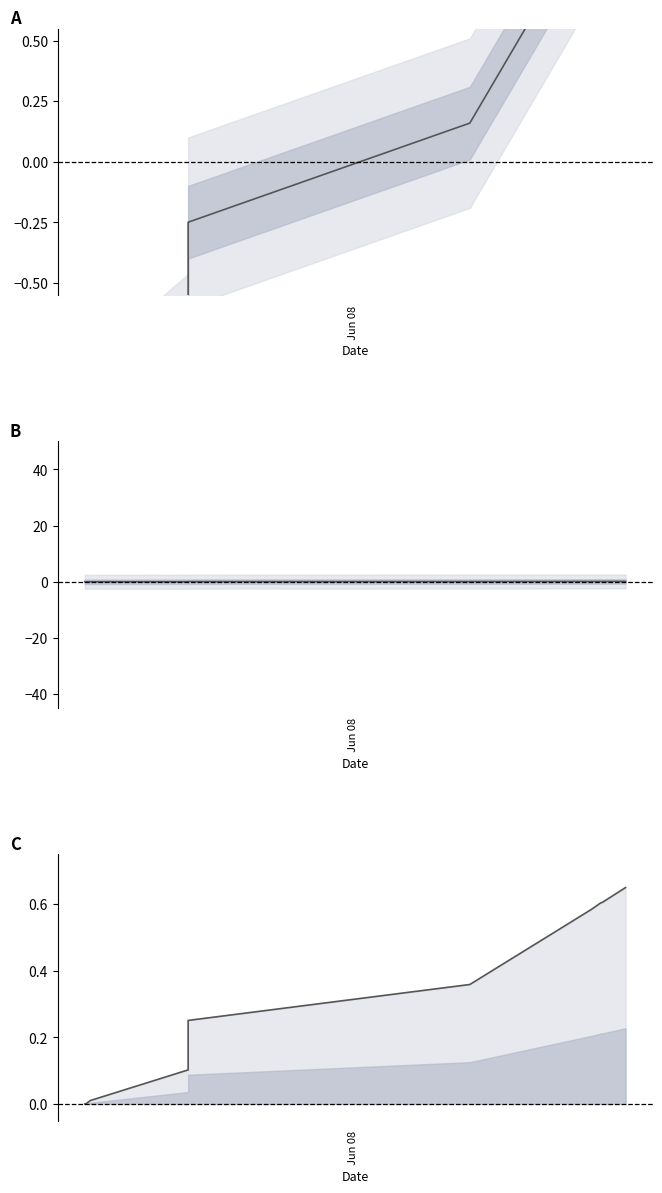

Does the chart have visible grid lines?

No